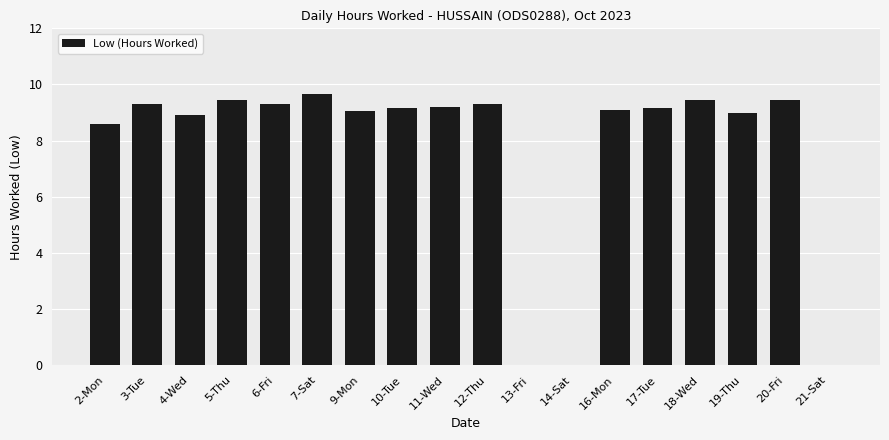

Which has a higher value, 9-Mon or 14-Sat?

9-Mon